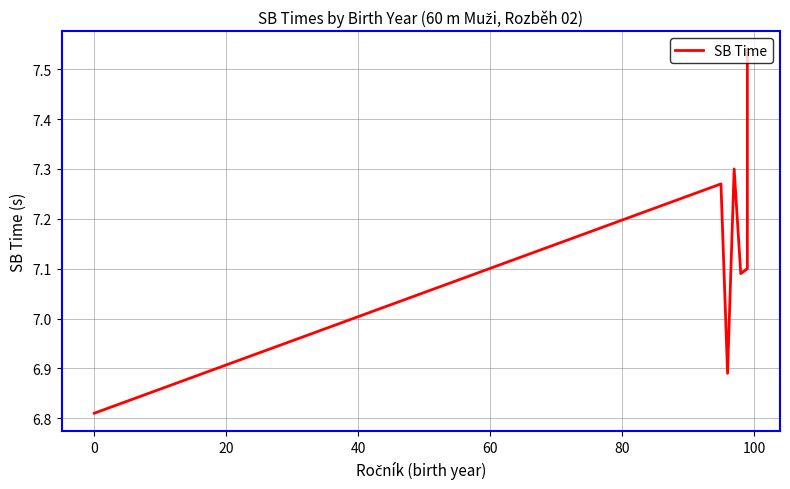

Count the number of values greater than 7.

5